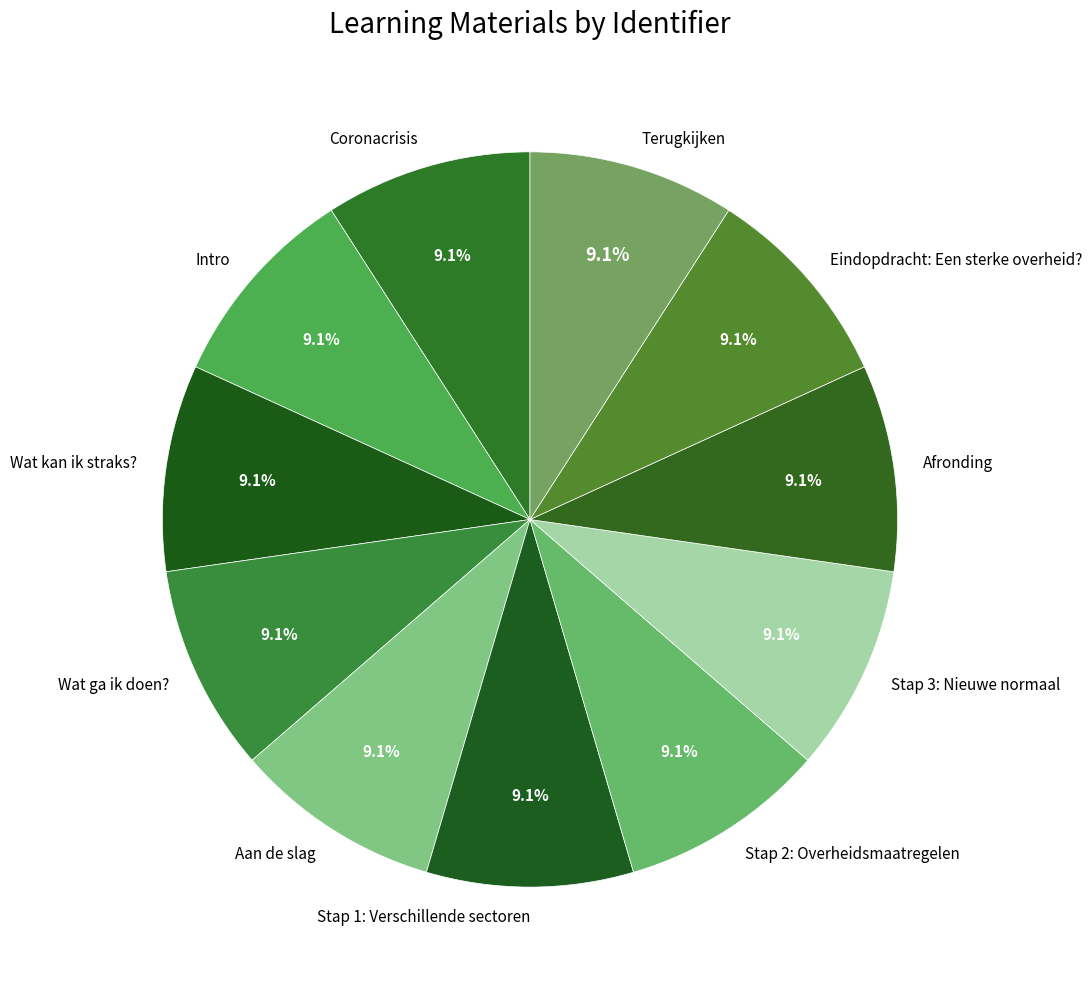

What portion of the pie excludes Stap 1: Verschillende sectoren?

90.9%